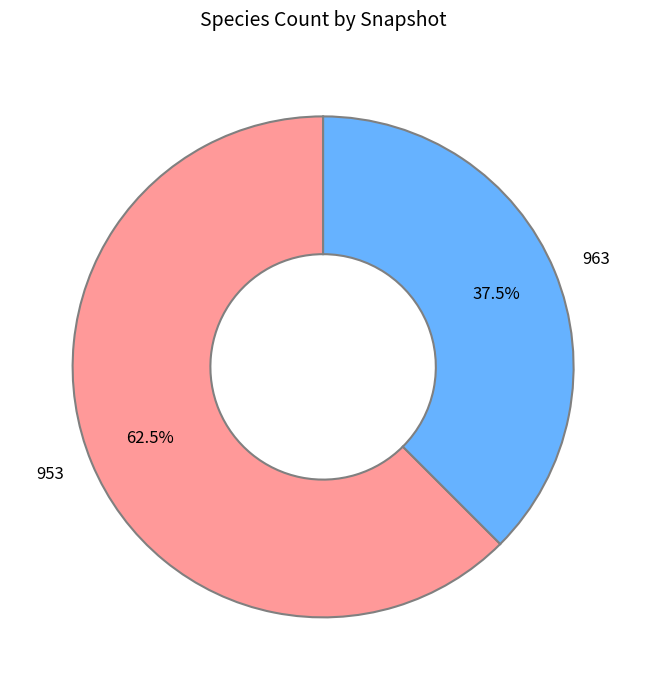

Count the number of slices in the pie.

2